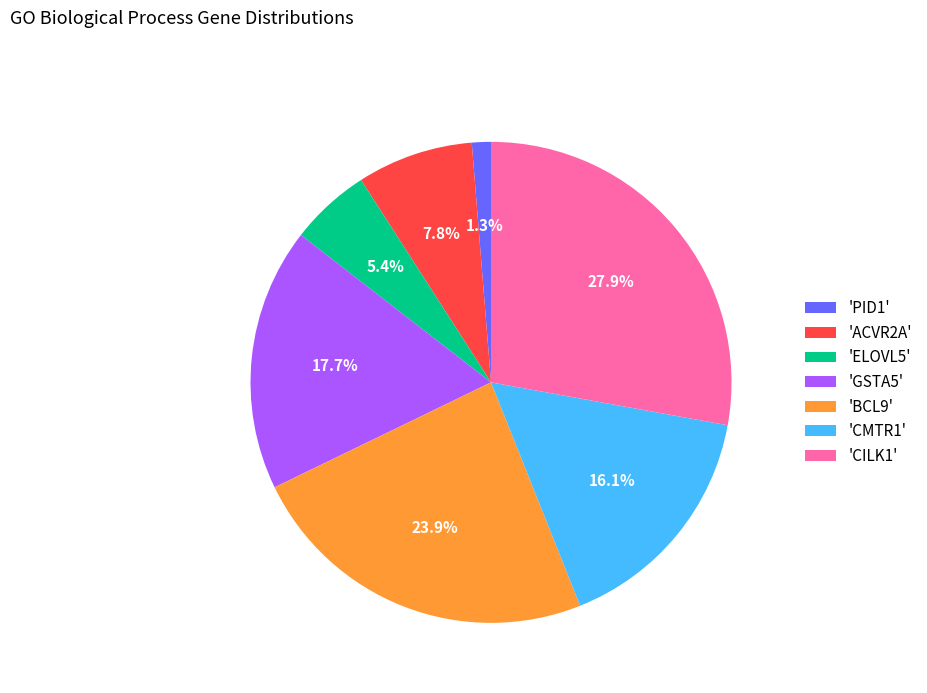

What is the total percentage of 'GSTA5' and 'ACVR2A'?

25.5%